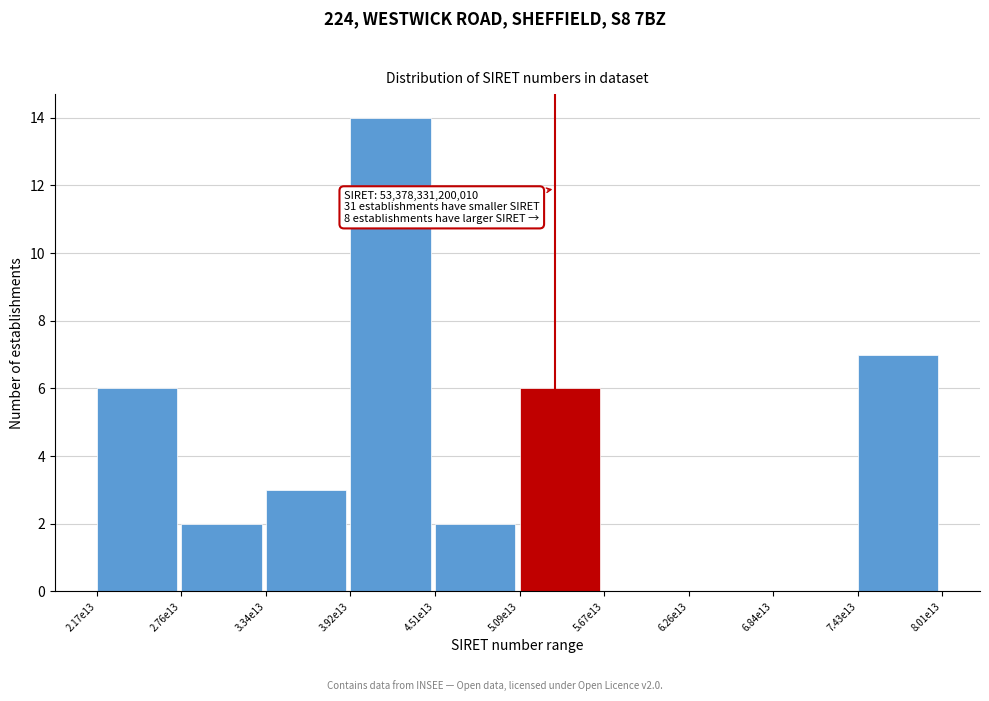

Reading left to right, list all the values displayed in this chart.

2.17e13=6	2.76e13=2	3.34e13=3	3.92e13=14	4.51e13=2	5.09e13=6	5.67e13=0	6.26e13=0	6.84e13=0	7.43e13=7